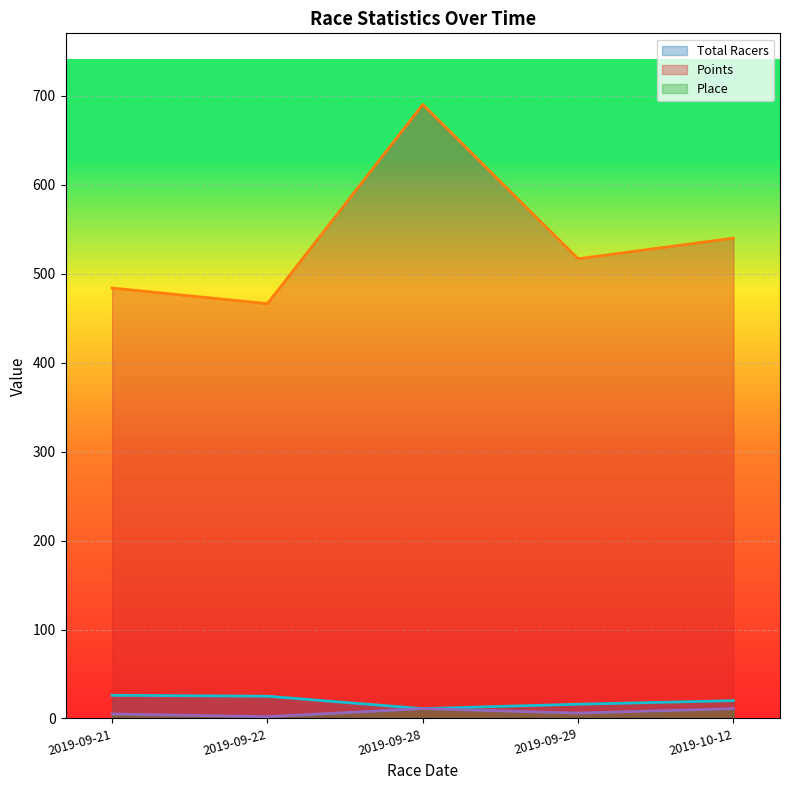

Is the value of Points at 2019-09-22 greater than the value of Total Racers at 2019-09-21?

Yes